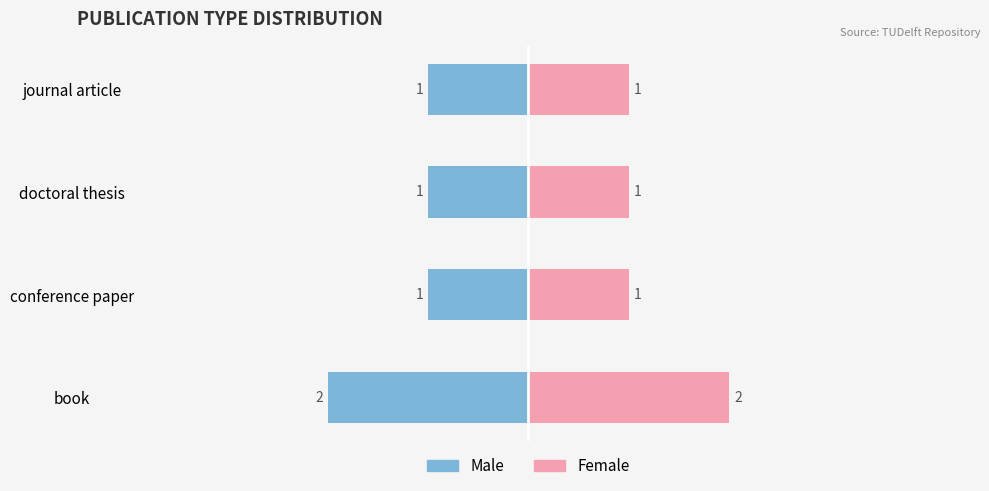

True or false: Male has a value of -1 at journal article.

True